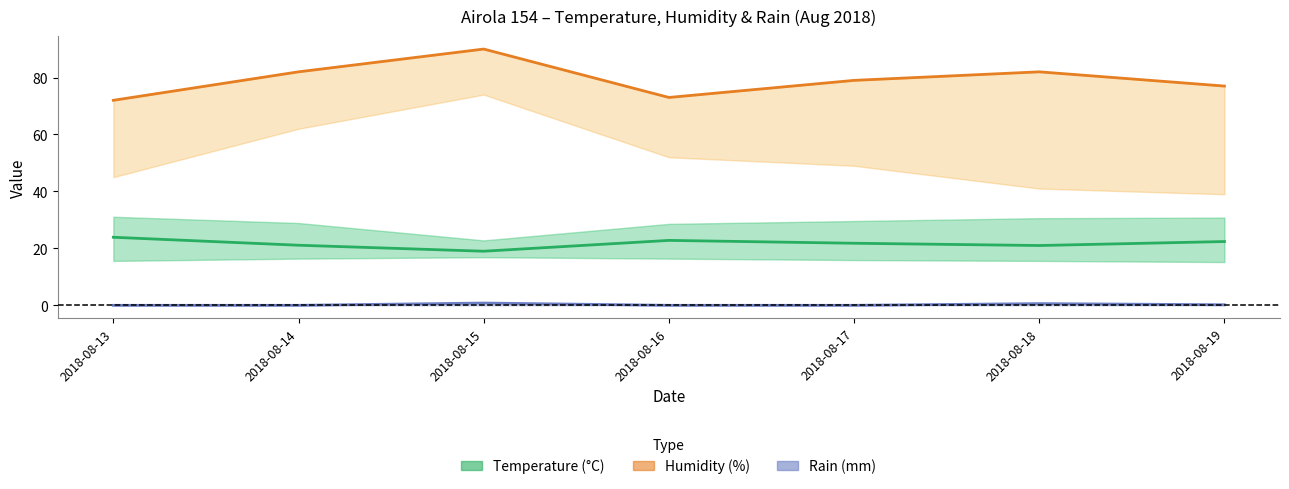

Where is the first local maximum for Rain MAX?

2018-08-15